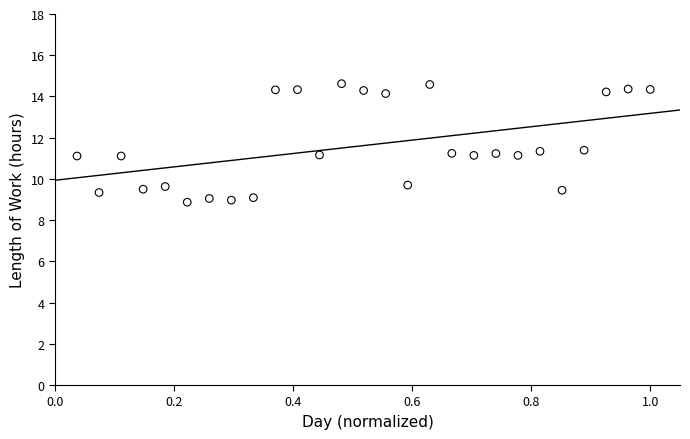

What is the range of X values (max minus min)?

1.0